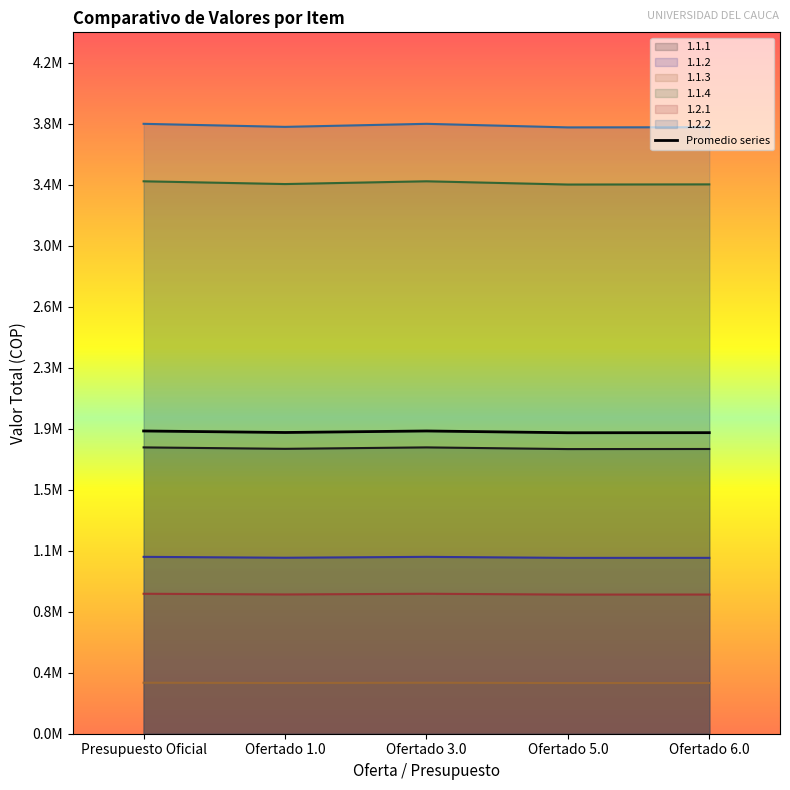

At how many categories does at least one series exceed 837508?

5